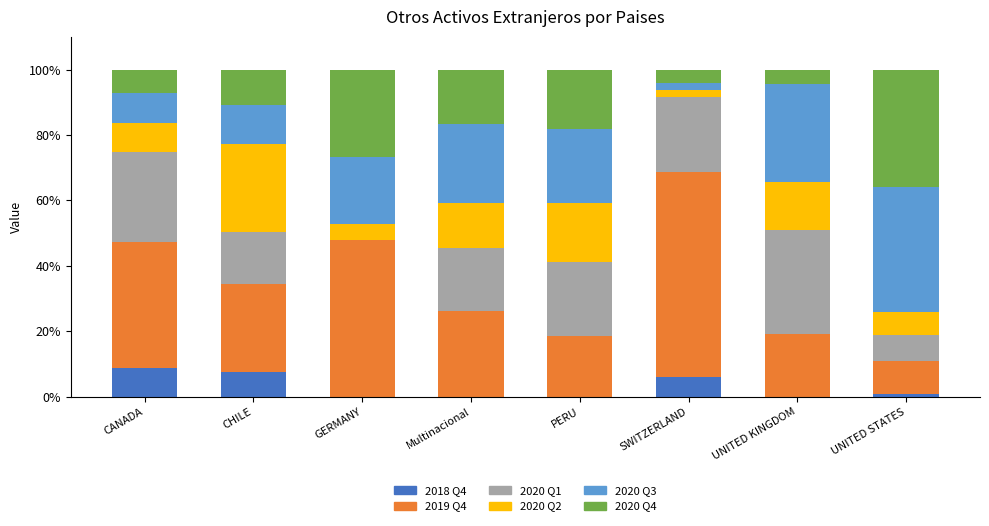

What is the maximum value for 2018 Q4?

8.8